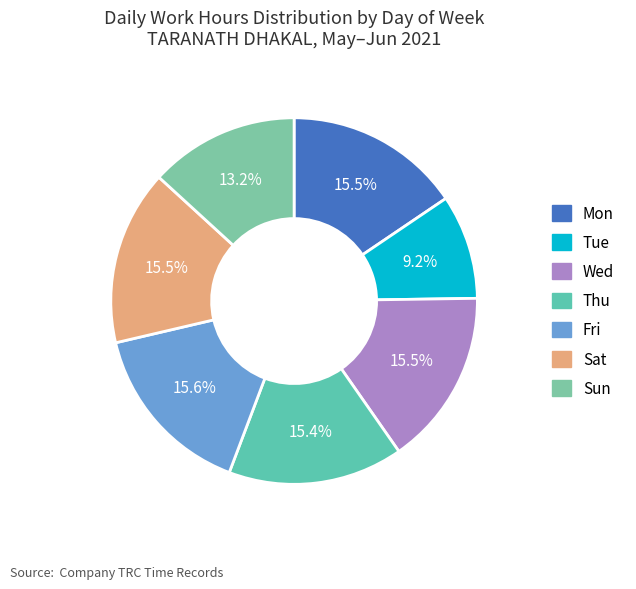

Count the number of slices in the pie.

7